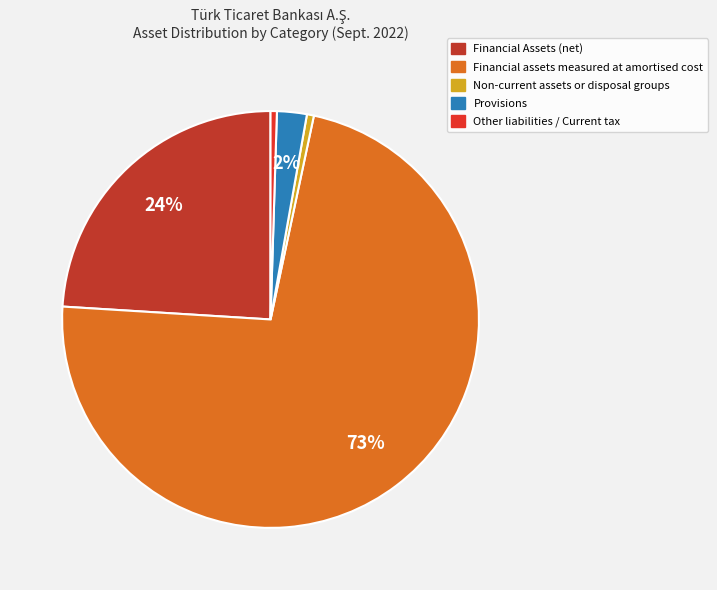

Is it true that Provisions is 2% of the pie?

True